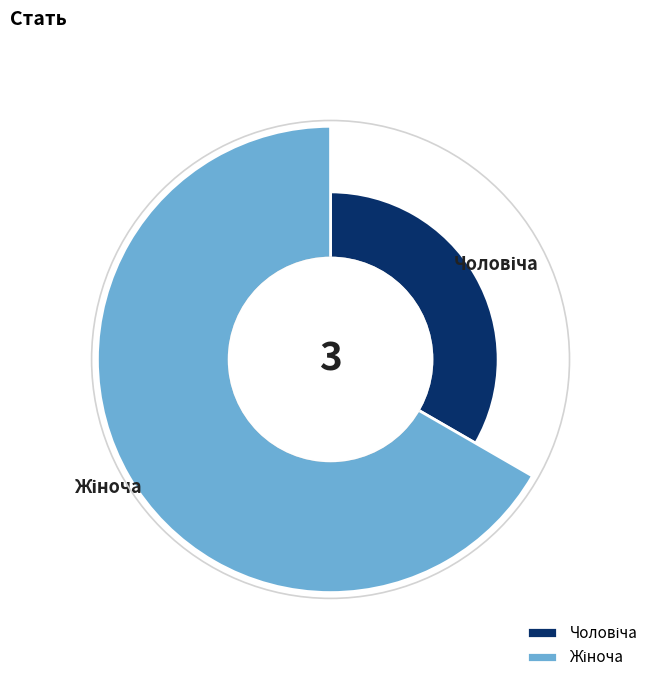

What is the smallest slice in the pie chart?

Чоловіча